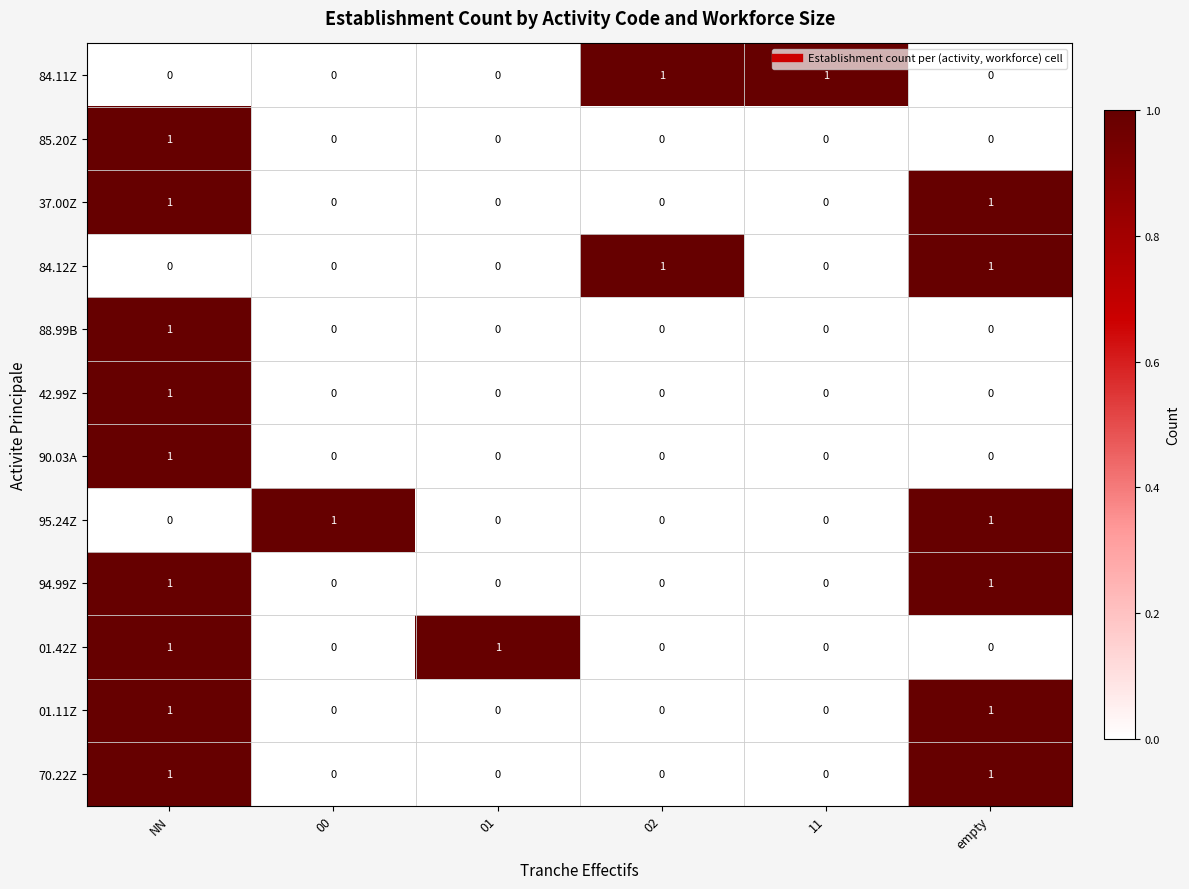

True or false: 88.99B has a value of 1 at empty.

False